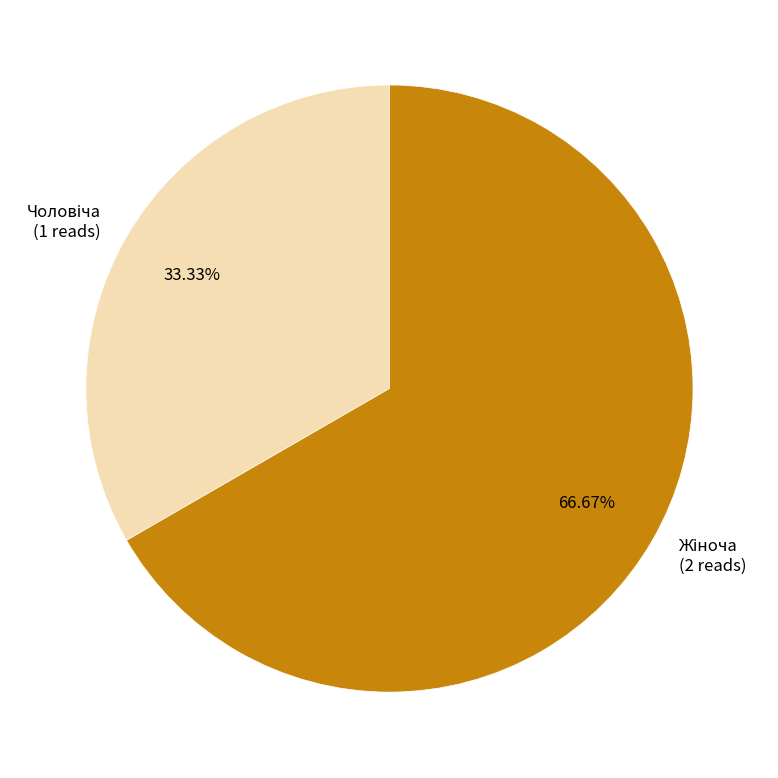

To the nearest percent, what is the average slice percentage?

50%